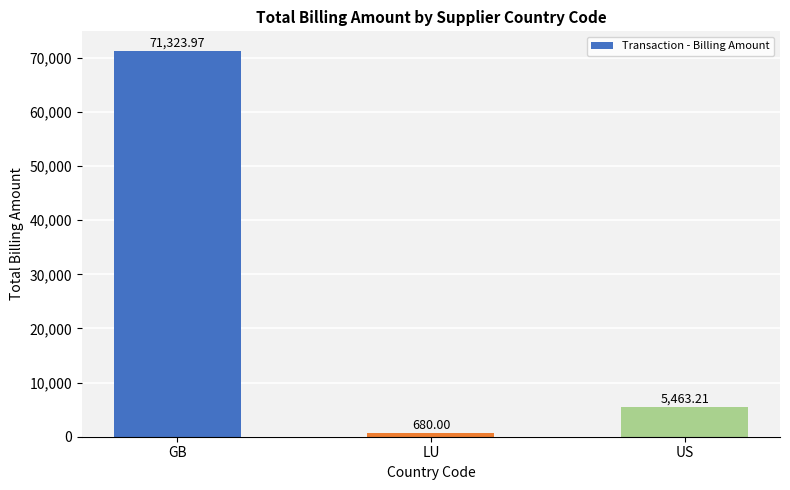

Is it true that the value at GB is 71324.0?

True